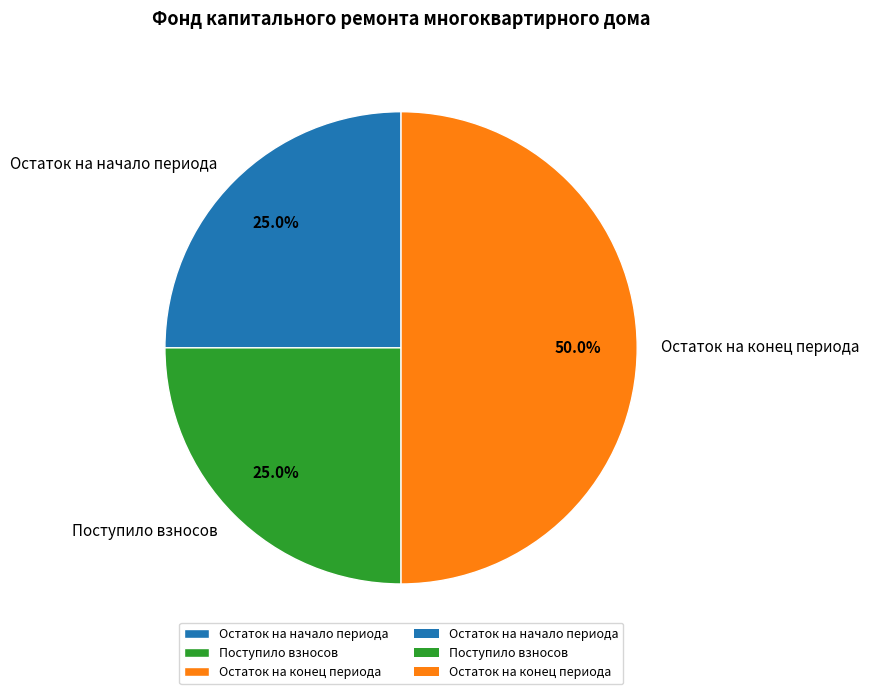

Which has a higher value, Поступило взносов or Остаток на конец периода?

Остаток на конец периода